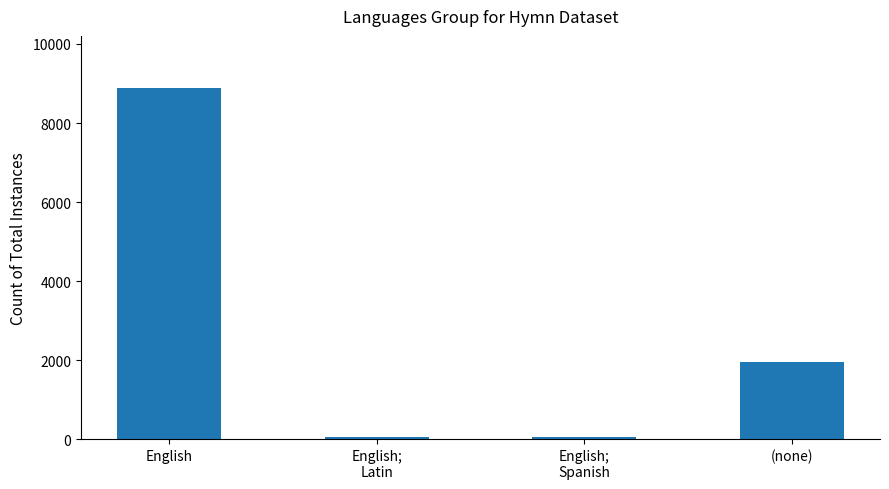

What is the difference between the values at (none) and English;
Latin?

1897